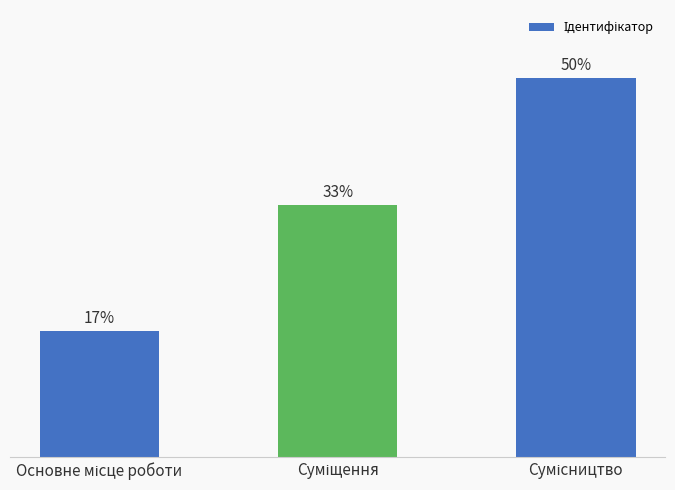

What is the minimum value shown in the chart?

16.7